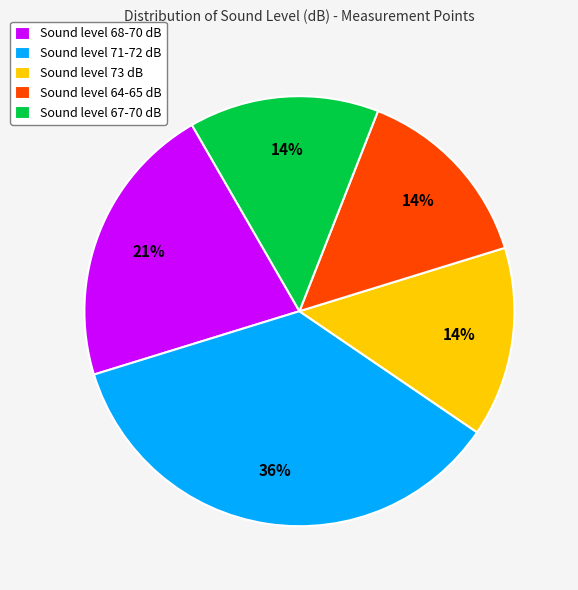

Which has a higher value, Sound level 67-70 dB or Sound level 71-72 dB?

Sound level 71-72 dB